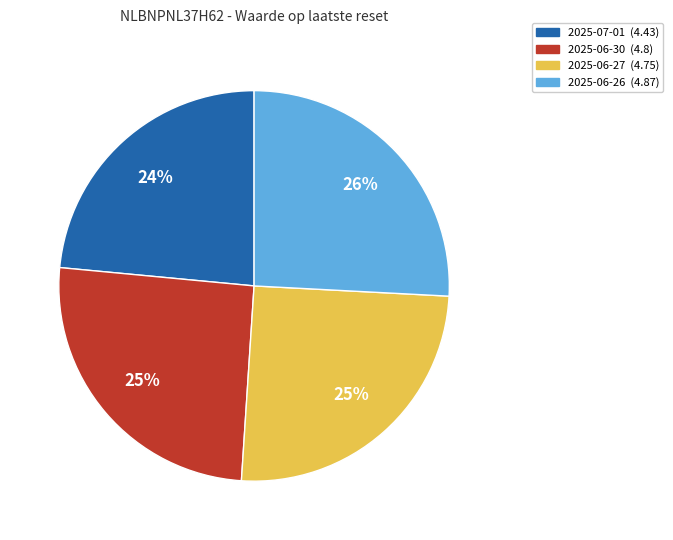

How many slices are in this pie chart?

4